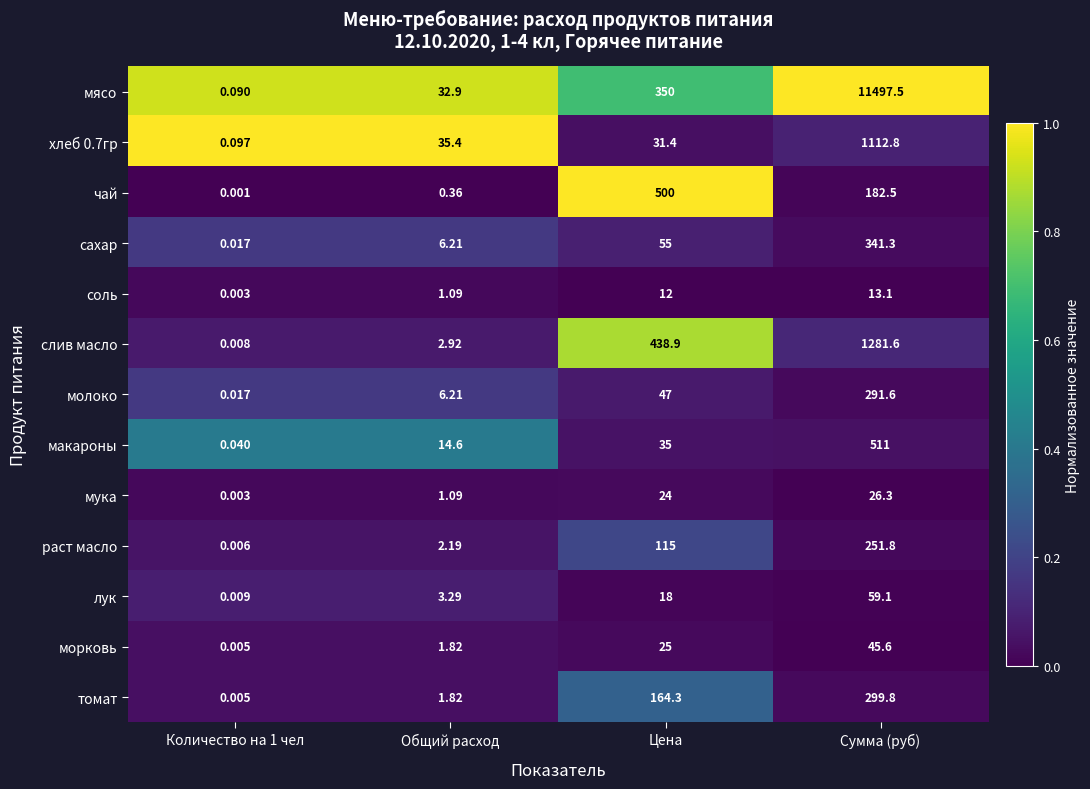

How many data points in чай are above 182?

2